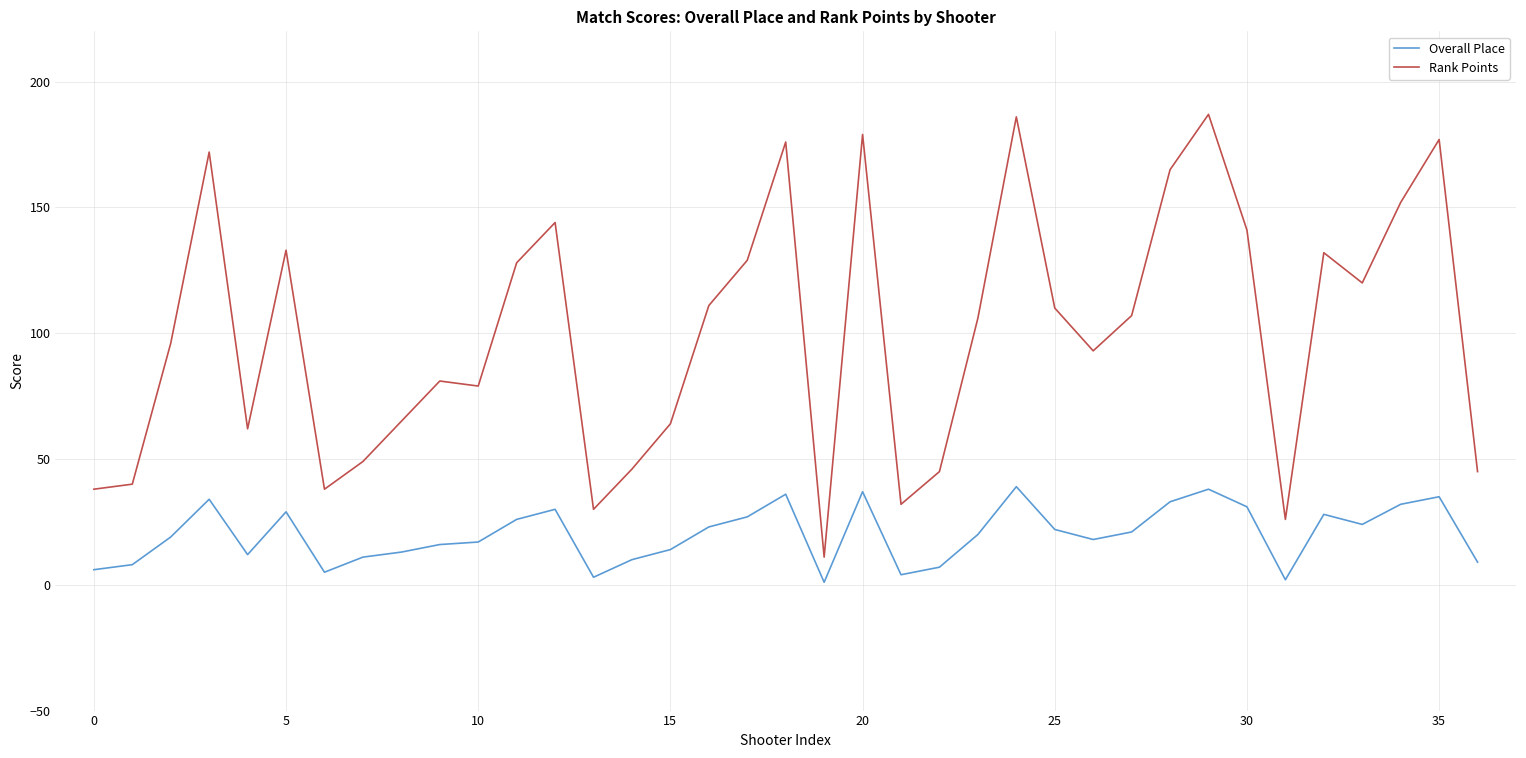

Rank the series by their maximum value, from highest to lowest.

Rank Points, Overall Place